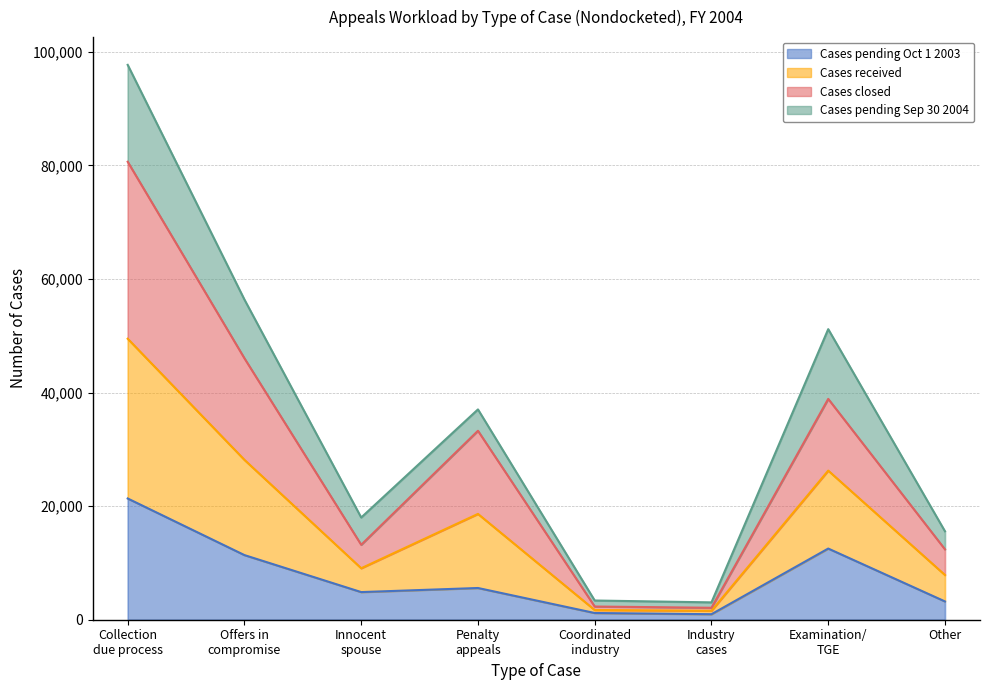

True or false: Cases pending Oct 1 2003 has more than 0 points higher than both neighbors.

True